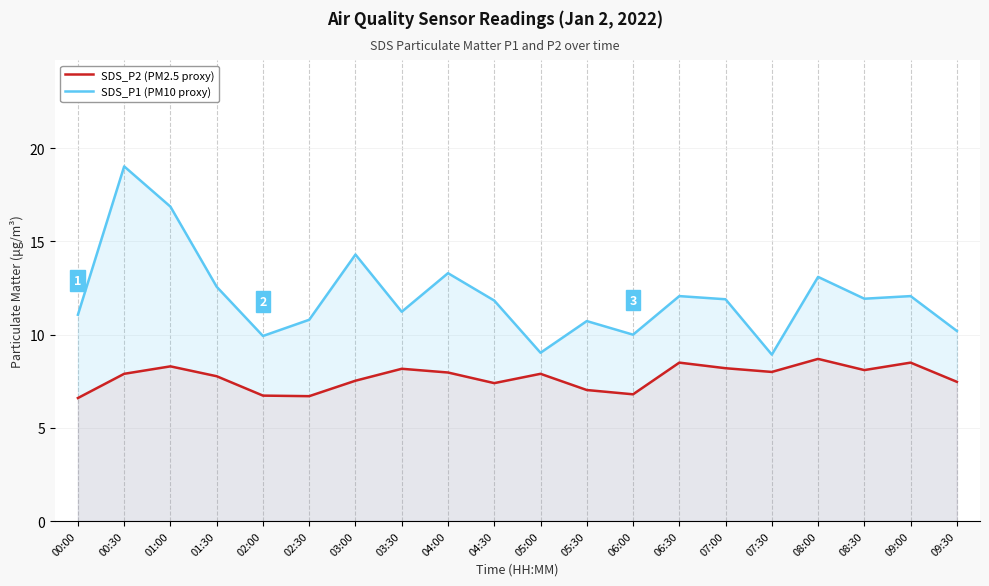

Which series has the widest spread of values?

SDS_P1 (PM10 proxy)